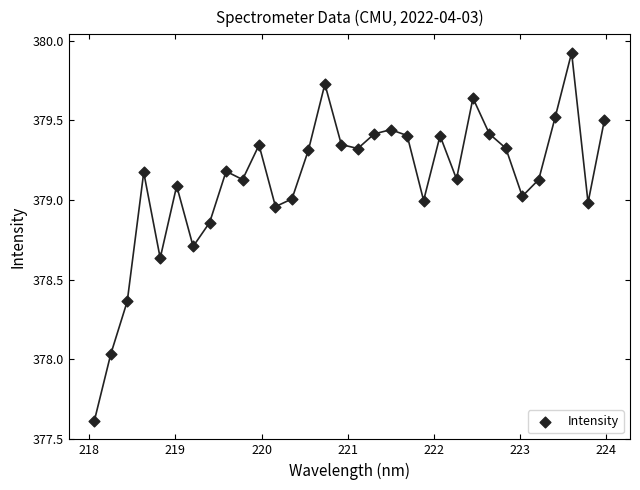

What is the range of Y values (max minus min)?

2.3